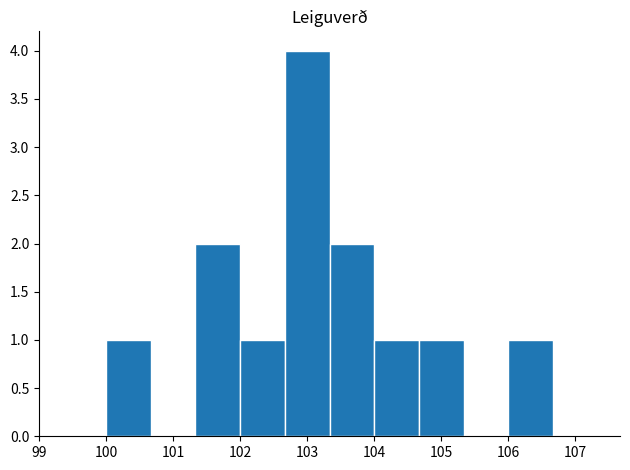

Reading left to right, list every bar in this chart as the range it spans on the x-axis followed by its height. Neither the bar edges nor the heights are printed on the chart, so give them approximately, as read against the axes.

100.0 to 100.7: 1
100.7 to 101.3: 0
101.3 to 102.0: 2
102.0 to 102.7: 1
102.7 to 103.3: 4
103.3 to 104.0: 2
104.0 to 104.7: 1
104.7 to 105.3: 1
105.3 to 106.0: 0
106.0 to 106.7: 1